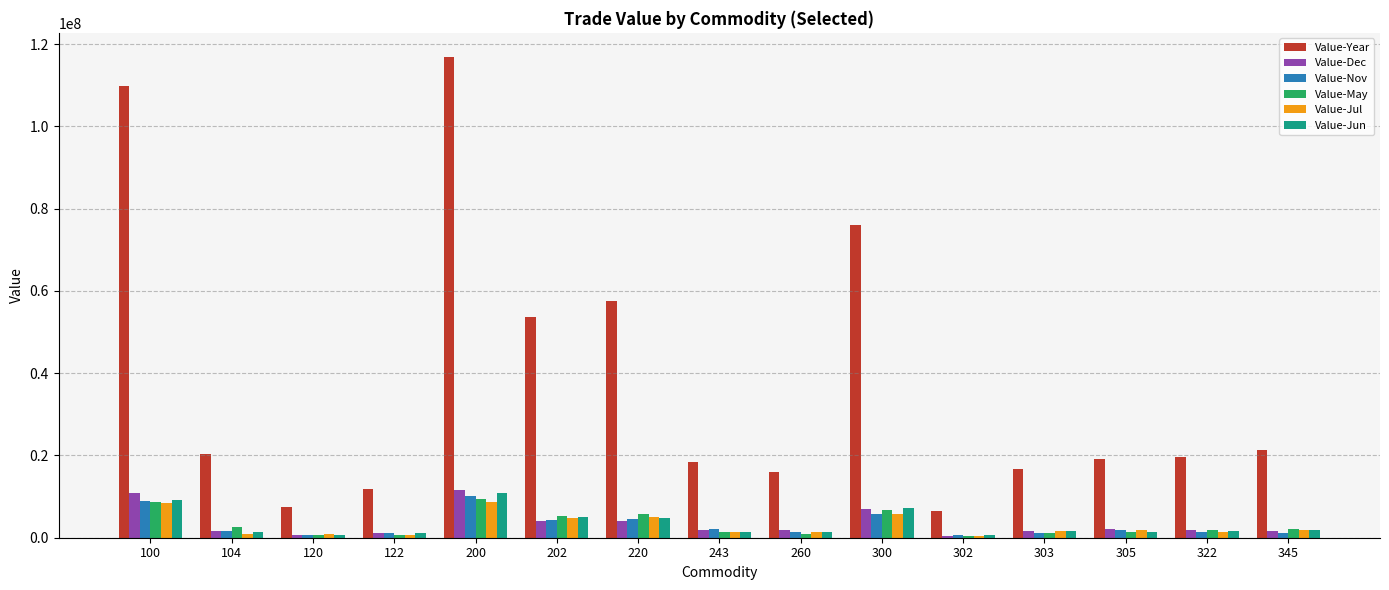

What is the difference between the maximum and minimum values in the Value-May series?

8916654